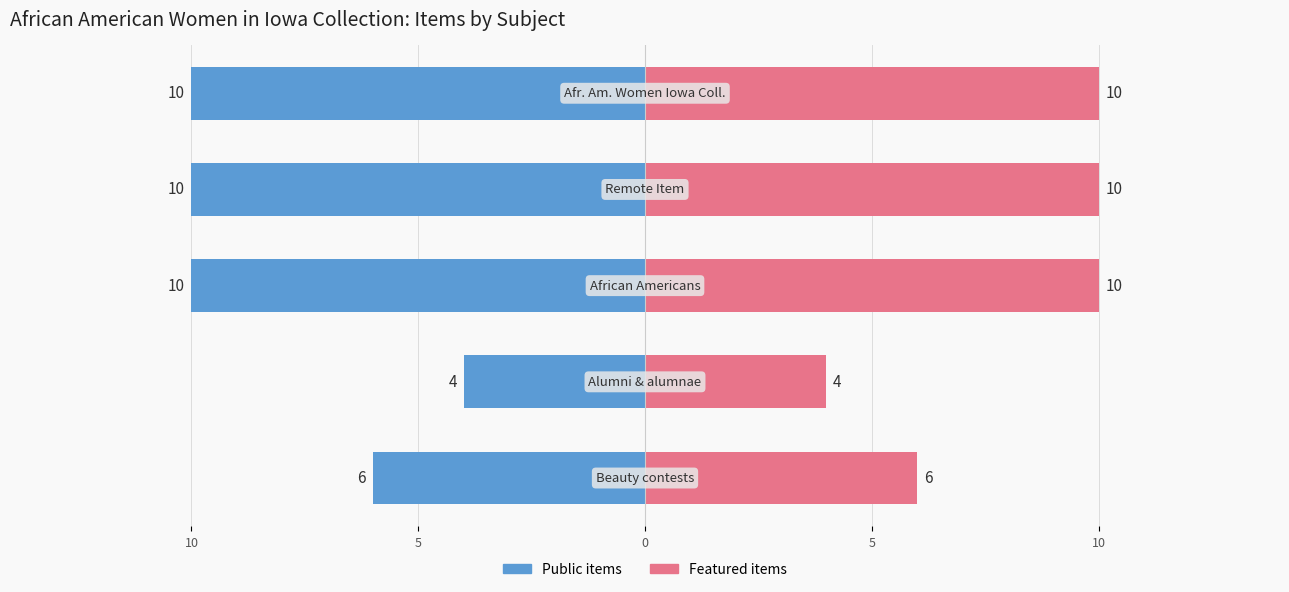

Rank the series at 5 from lowest to highest value.

Public items, Featured items